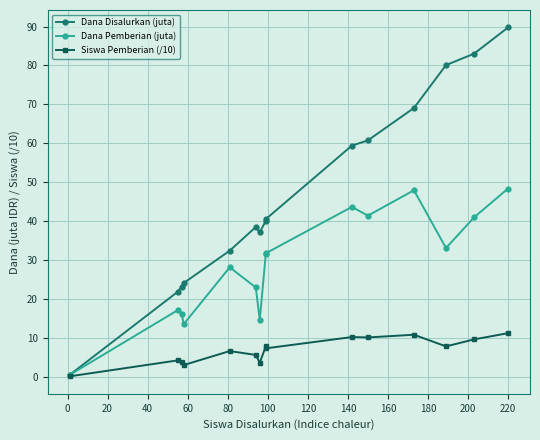

What is the greatest value displayed?

89.8